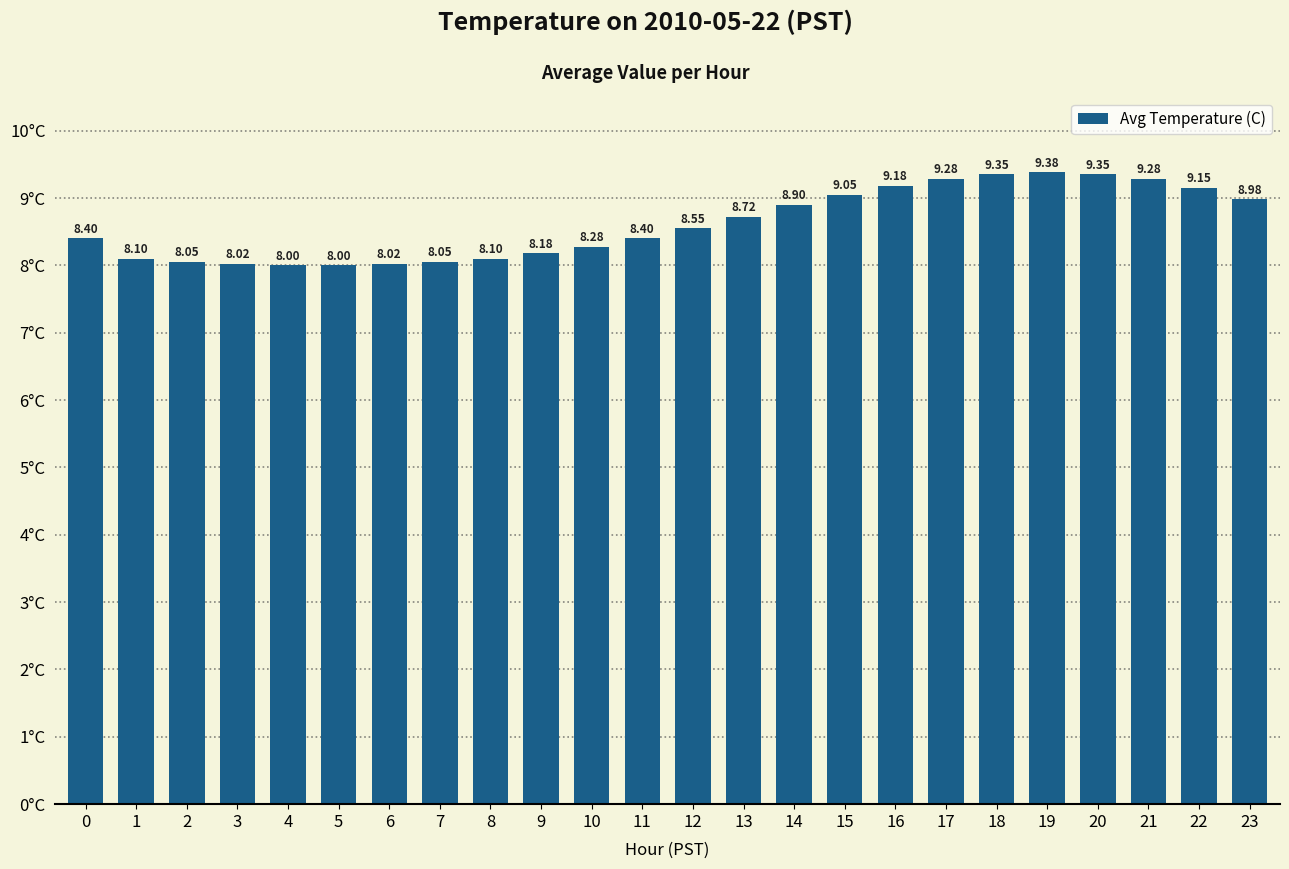

Which has a higher value, 9 or 21?

21